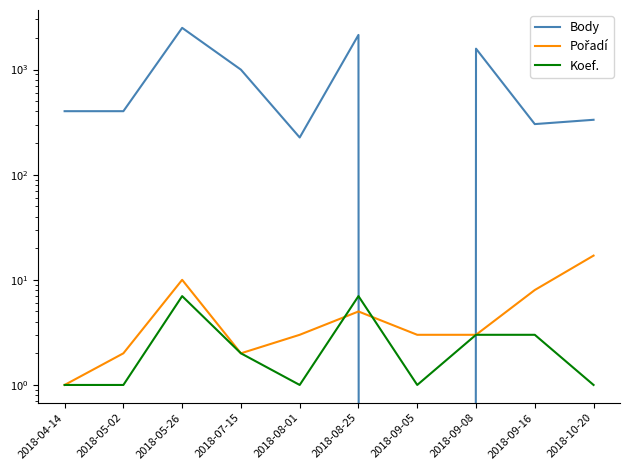

Which category has the highest value in the Koef. series?

2018-05-26